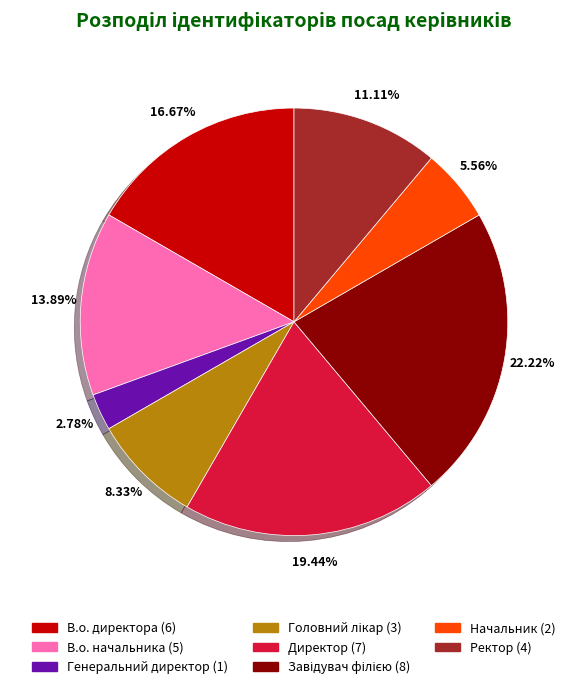

How many slices are in this pie chart?

8